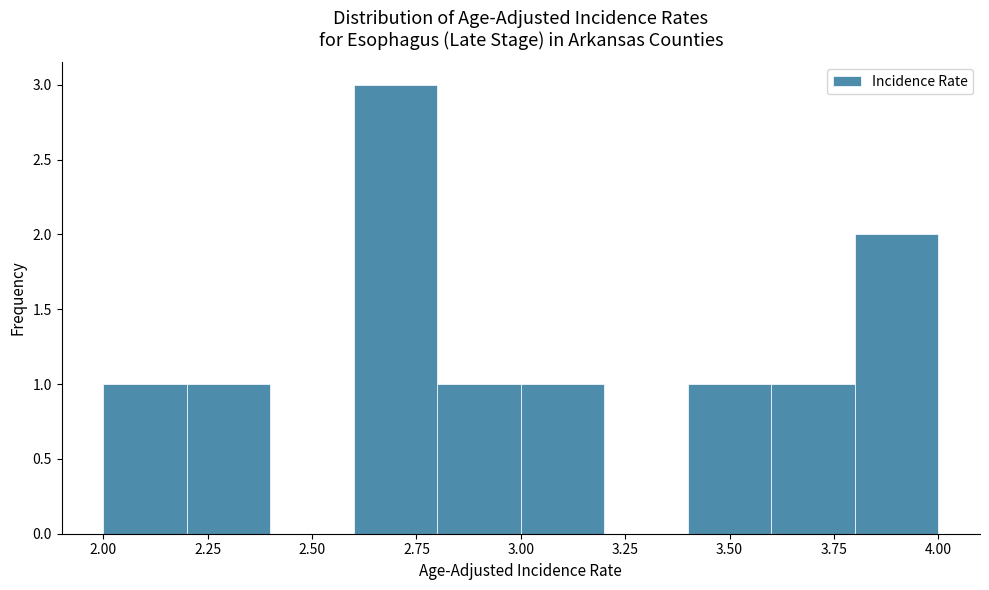

What is the height of the bar covering 2.0 to 2.2 on the x-axis? The values are not printed on the chart, so give them approximately, as read against the axis.

1